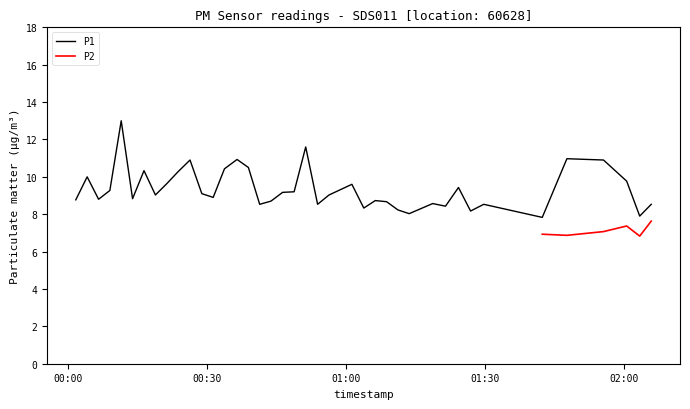

Where is the first local minimum?

2022-09-30T00:06:37